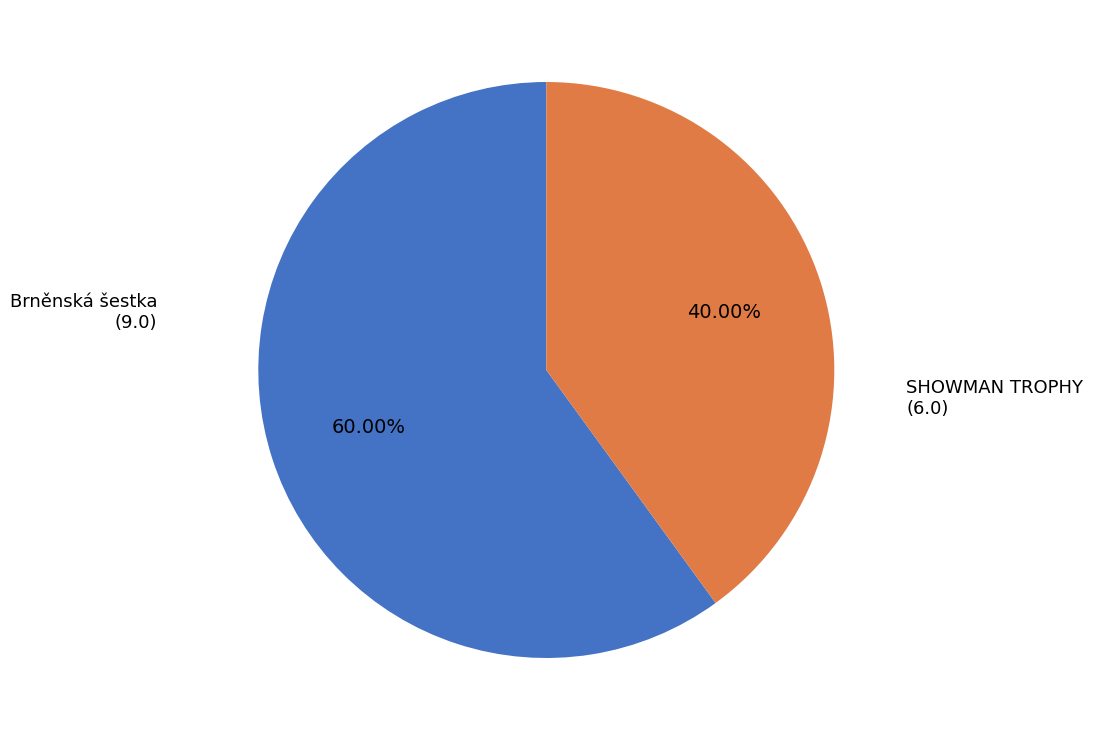

Is there a majority slice in this chart?

Yes